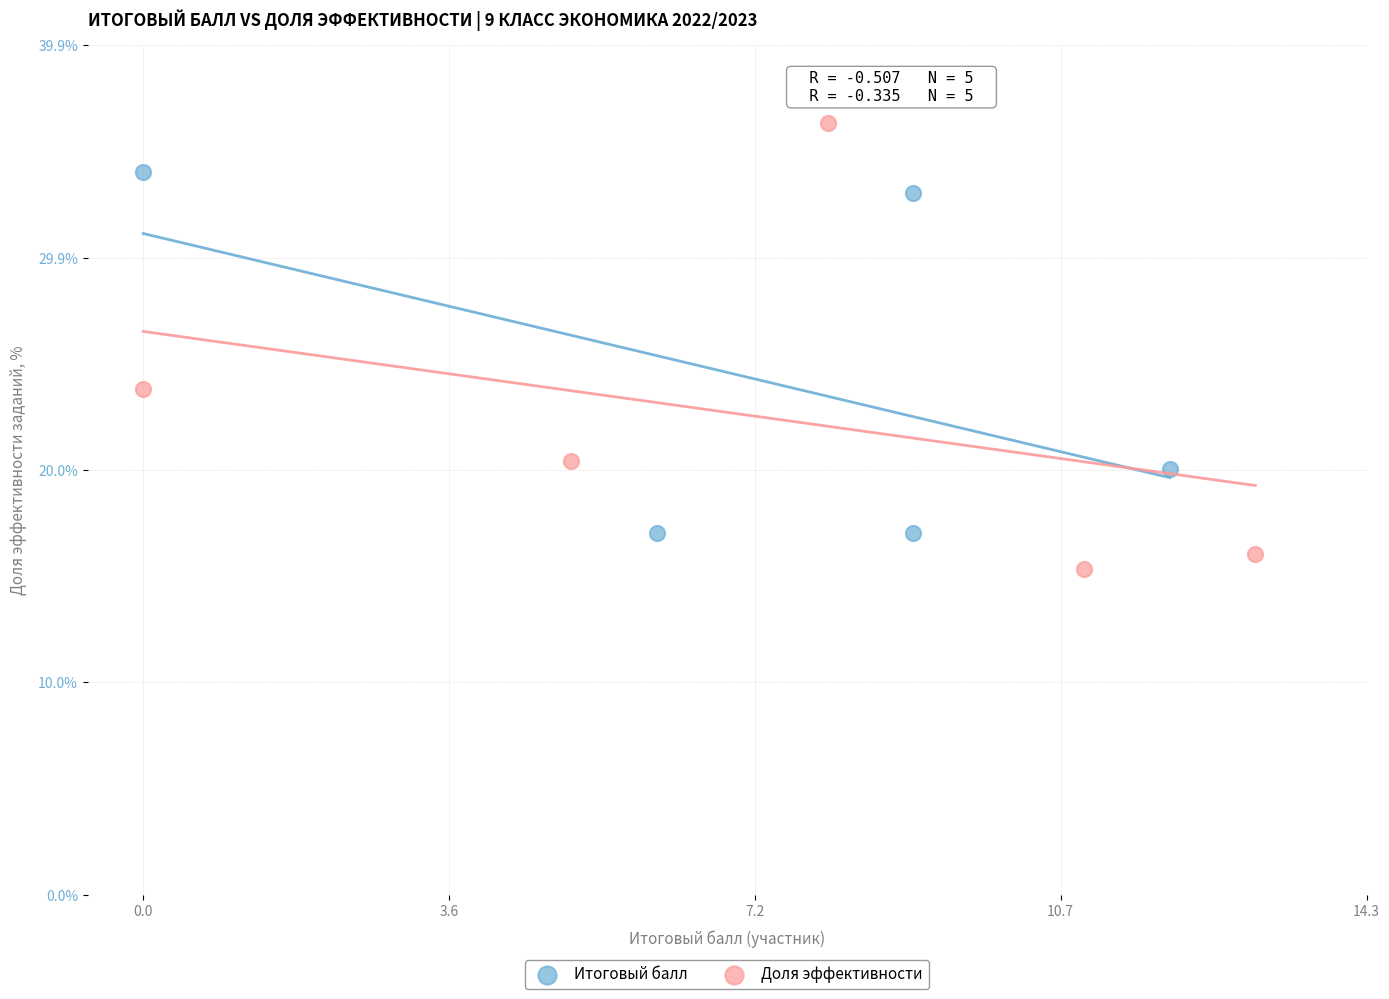

Which series has the largest Y range (max minus min)?

Доля эффективности